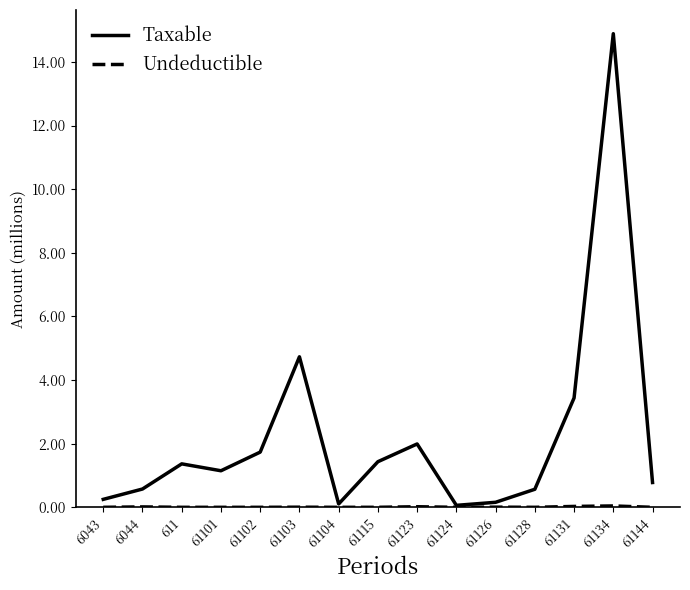

Is it true that Taxable equals 3.4 at 61131?

True